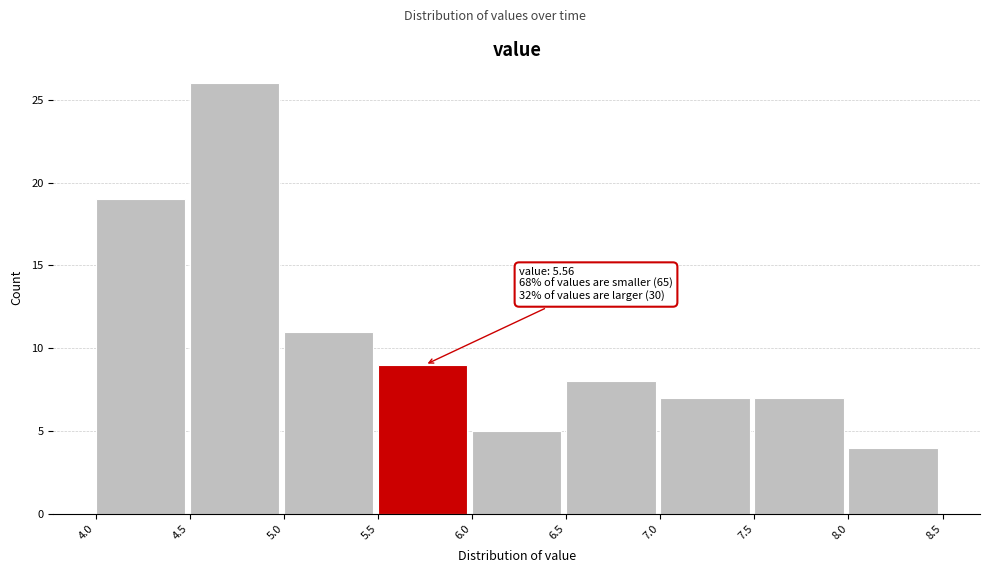

Over which range of the x-axis is the bar tallest?

4.5 to 5.0